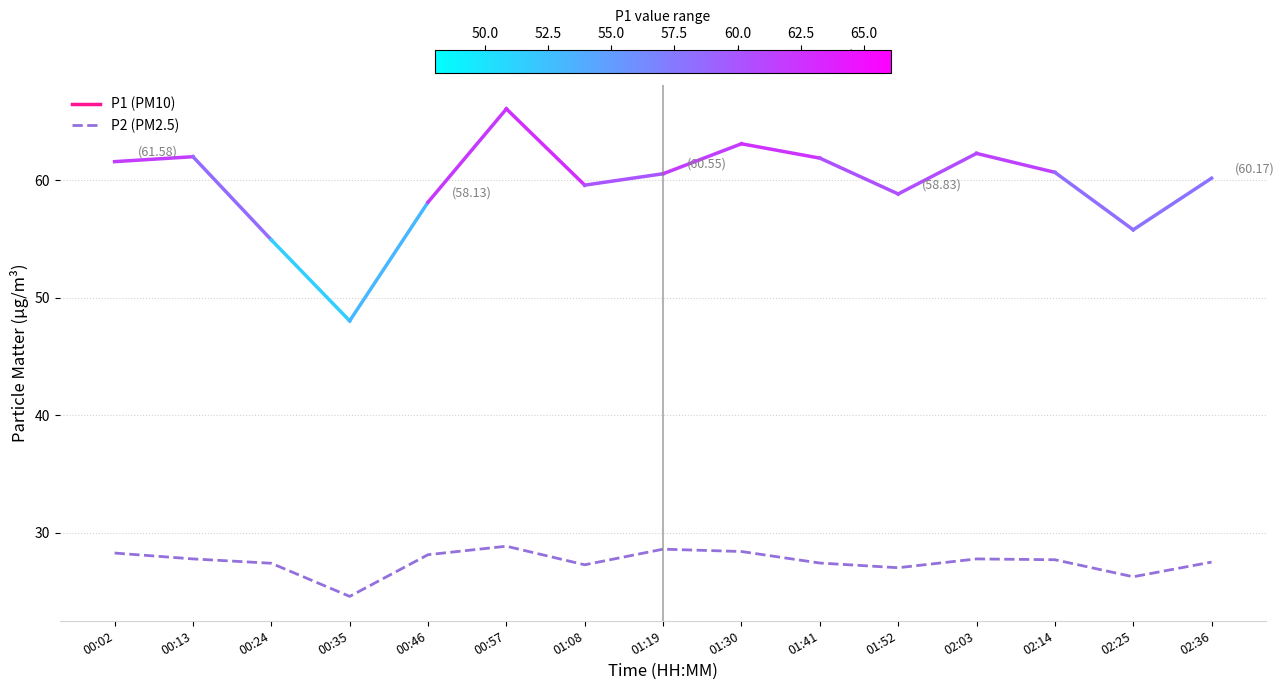

Which label corresponds to the smallest value in the chart?

00:35